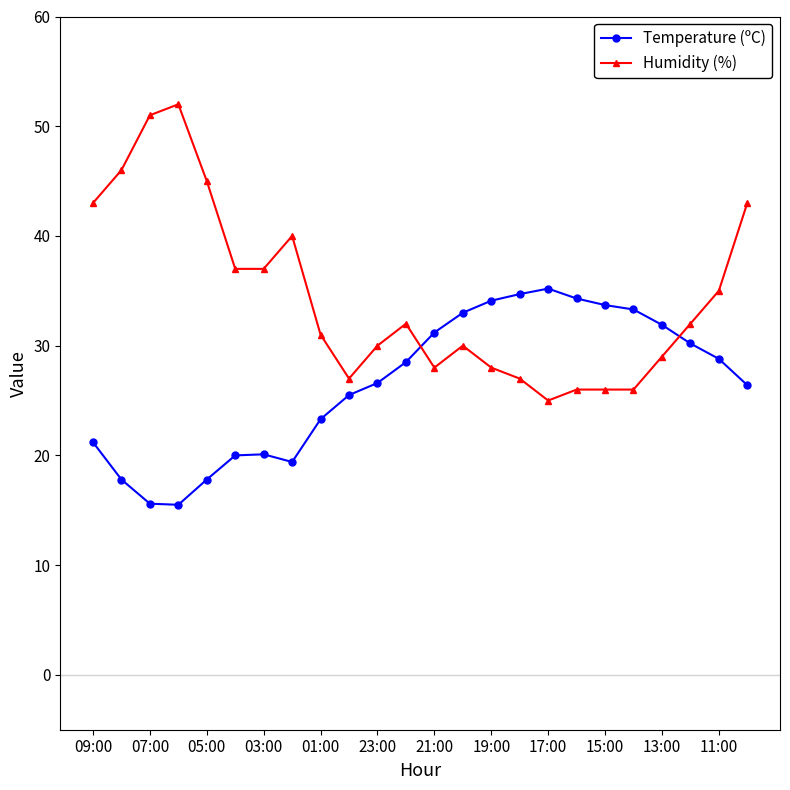

What is the difference between the maximum and minimum values in the Humidity (%) series?

27.0